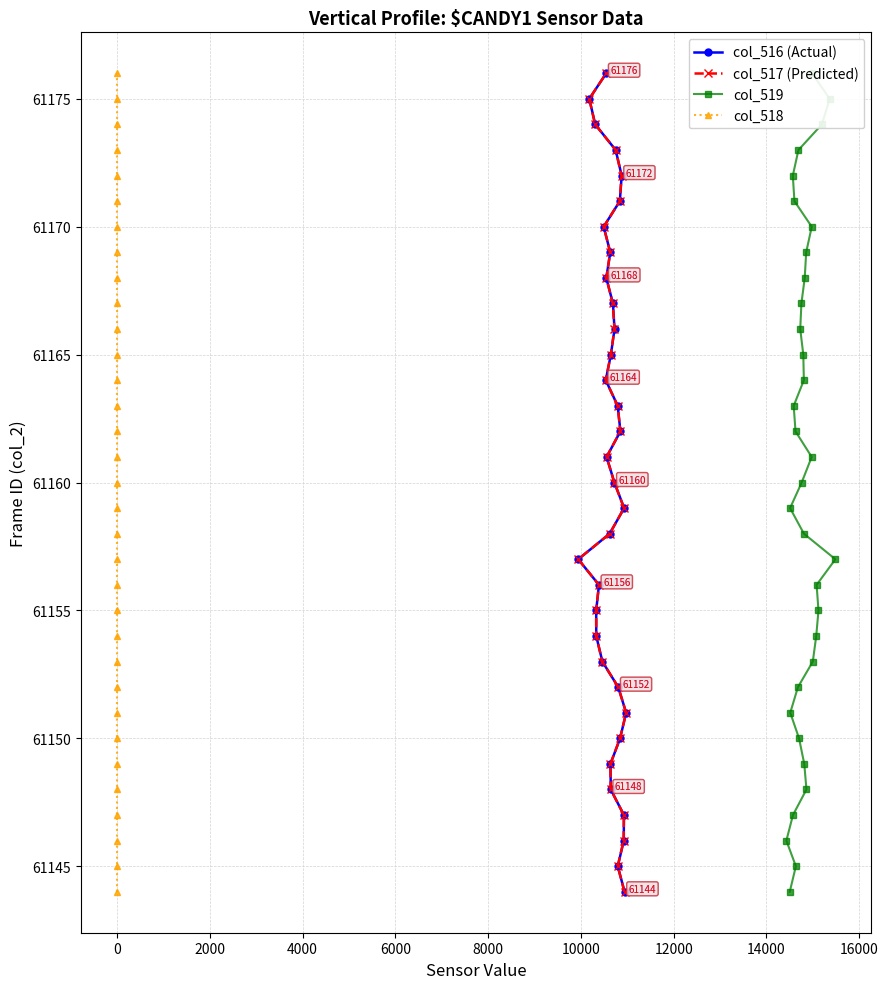

What is the value of the col_516 (Actual) point at the 33rd from the left?

61151